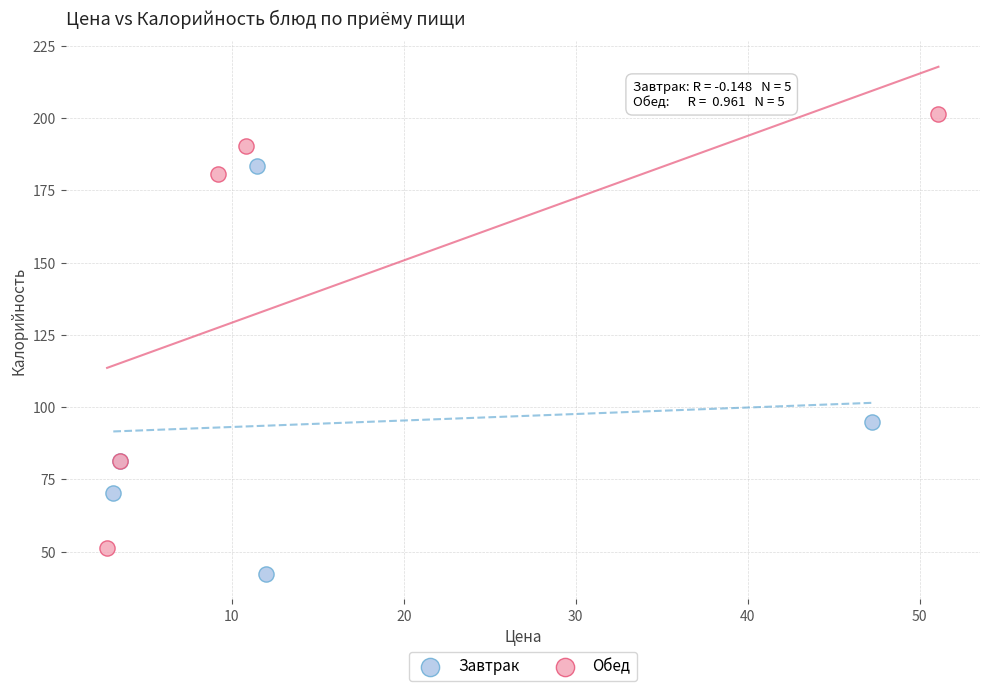

What are all the series names shown in the legend?

Завтрак, Обед